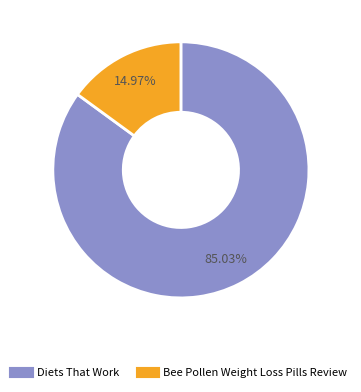

Rank the categories by value from lowest to highest.

Bee Pollen Weight Loss Pills Review, Diets That Work